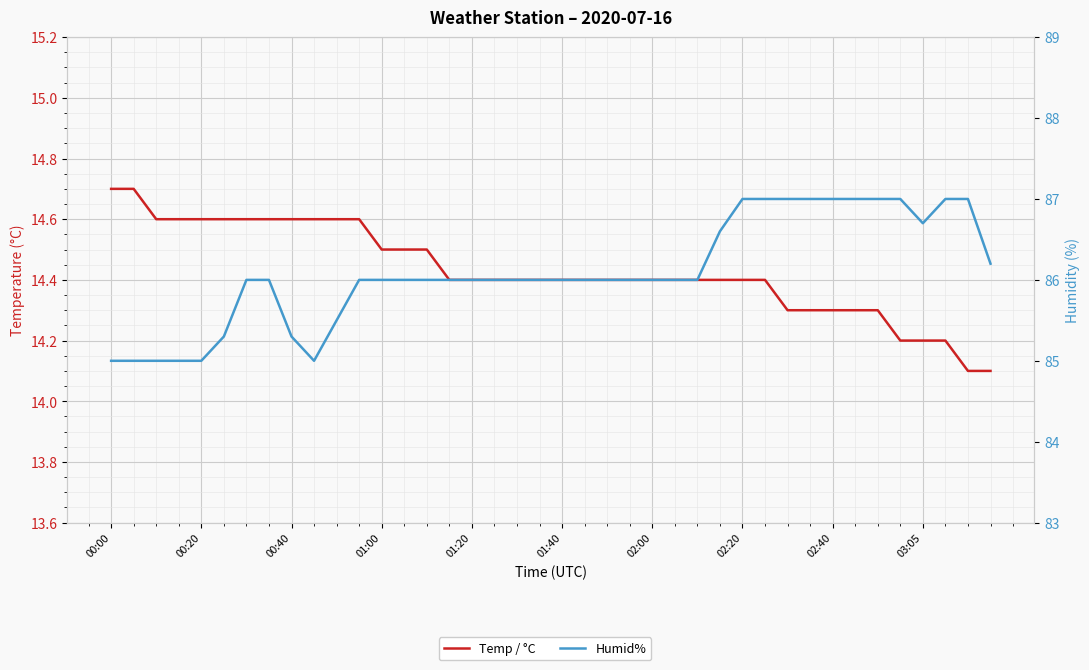

Reading left to right, list all the values displayed in this chart.

Temp / °C: 14.7	14.7	14.6	14.6	14.6	14.6	14.6	14.6	14.6	14.6	14.6	14.6	14.5	14.5	14.5	14.4	14.4	14.4	14.4	14.4	14.4	14.4	14.4	14.4	14.4	14.4	14.4	14.4	14.4	14.4	14.3	14.3	14.3	14.3	14.3	14.2	14.2	14.2	14.1	14.1
Humid%: 85.0	85.0	85.0	85.0	85.0	85.3	86.0	86.0	85.3	85.0	85.5	86.0	86.0	86.0	86.0	86.0	86.0	86.0	86.0	86.0	86.0	86.0	86.0	86.0	86.0	86.0	86.0	86.6	87.0	87.0	87.0	87.0	87.0	87.0	87.0	87.0	86.7	87.0	87.0	86.2